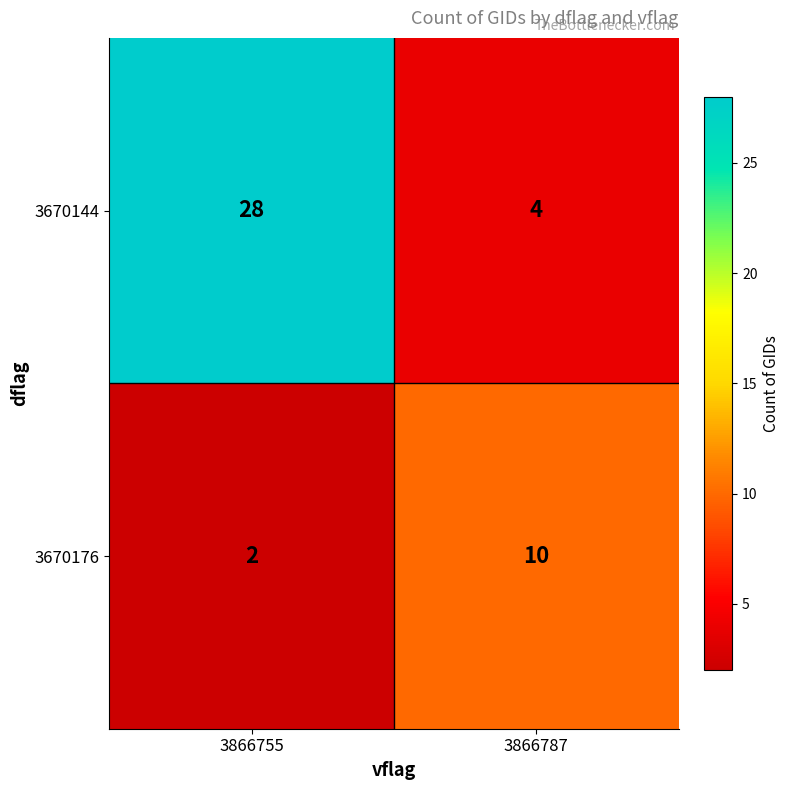

What value does the 3670144 series have at 3866787, to the nearest 5?

5